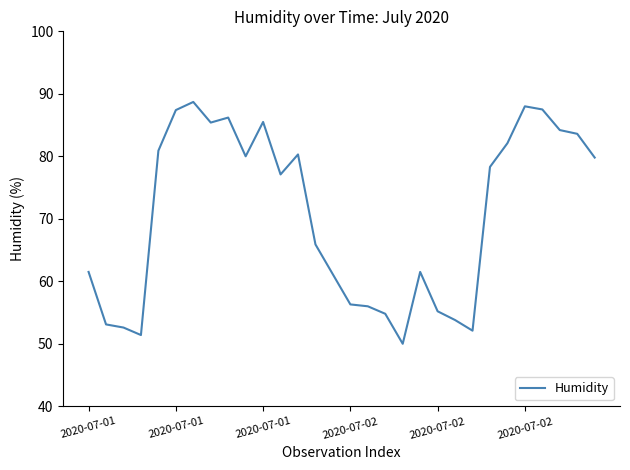

Is this an area chart (filled region under the line)?

No